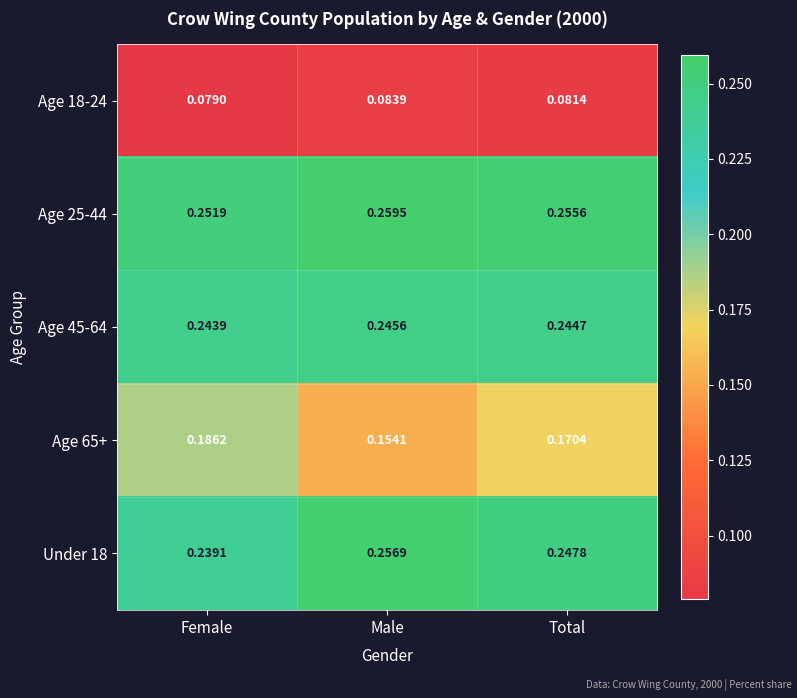

At Total, list the series in order from largest to smallest.

Age 25-44, Under 18, Age 45-64, Age 65+, Age 18-24